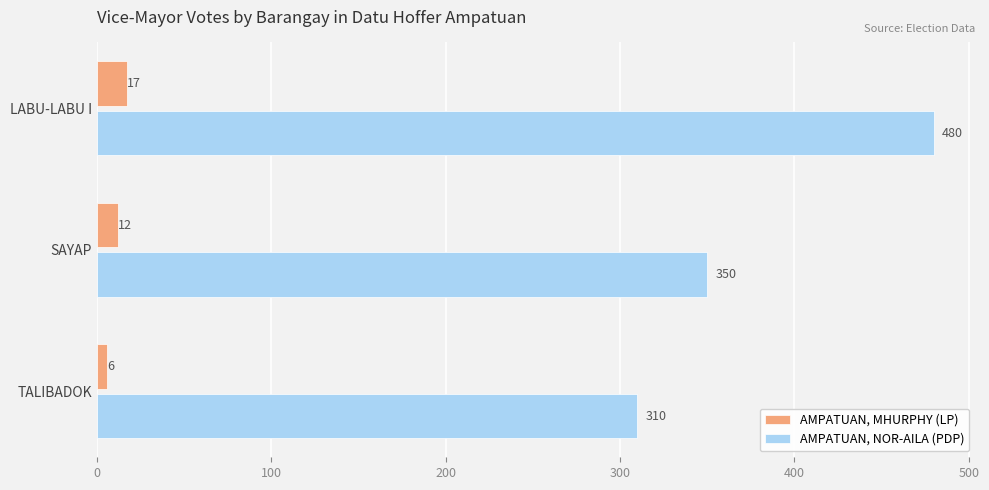

Where is AMPATUAN, MHURPHY (LP) nearest to the value 11?

SAYAP